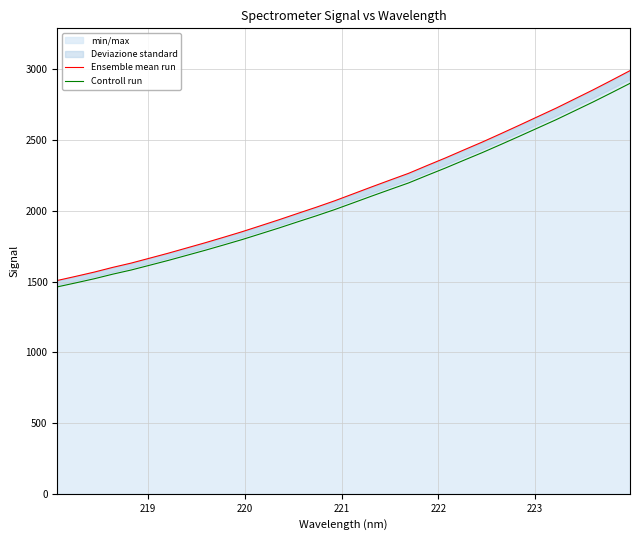

What is the minimum value for Controll run?

1462.1